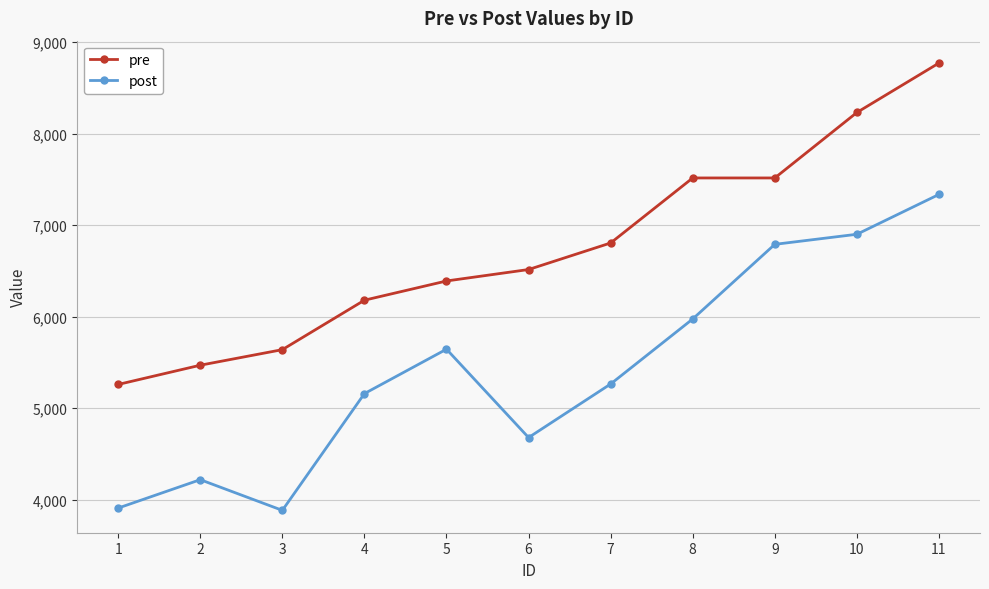

What is the maximum value shown in the chart?

8770